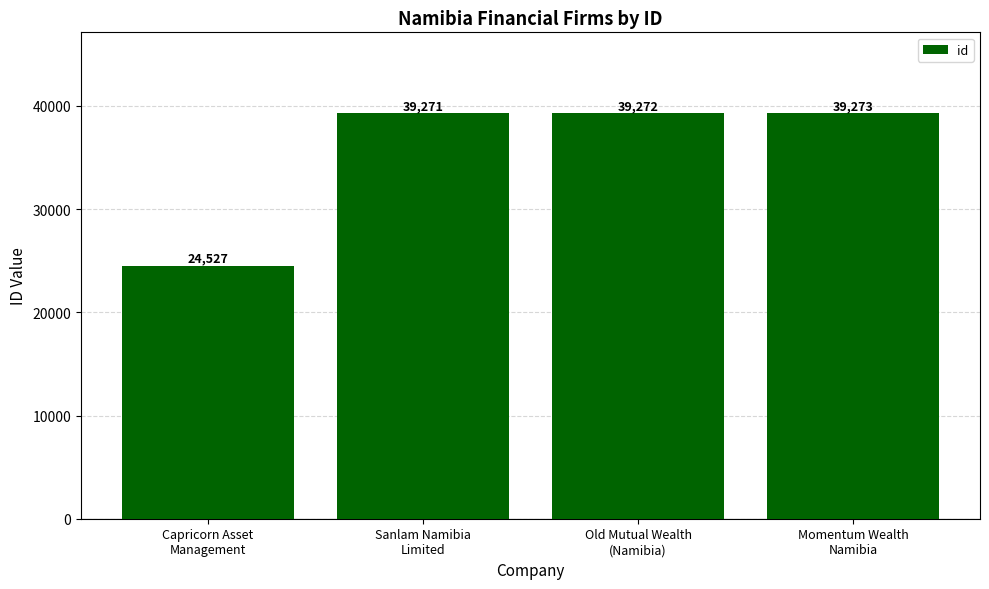

What is the label of the 2nd bar from the left?

Sanlam Namibia
Limited